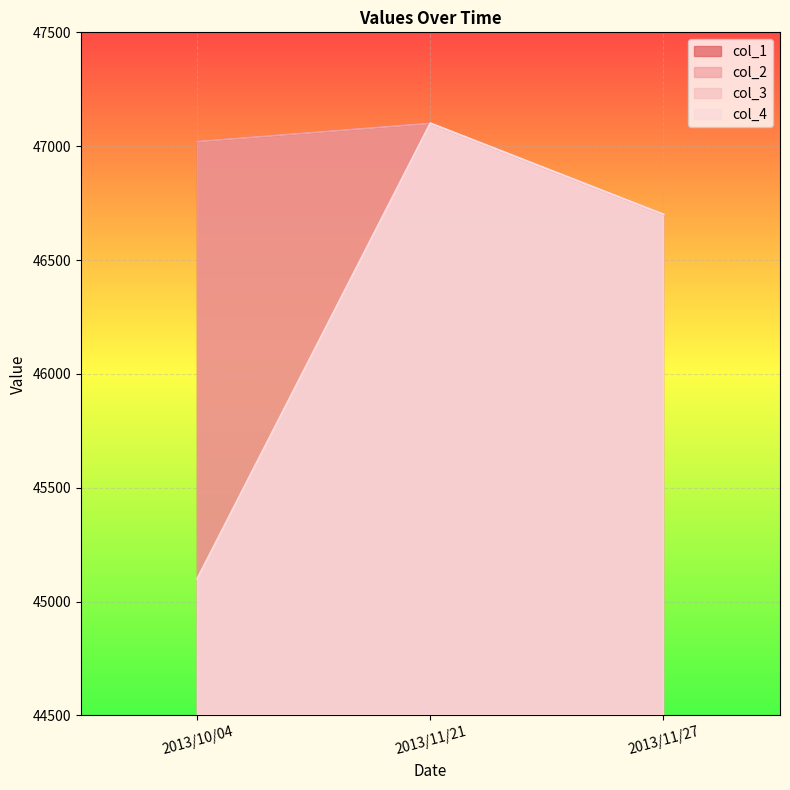

Does the chart display data point markers on the line(s)?

No